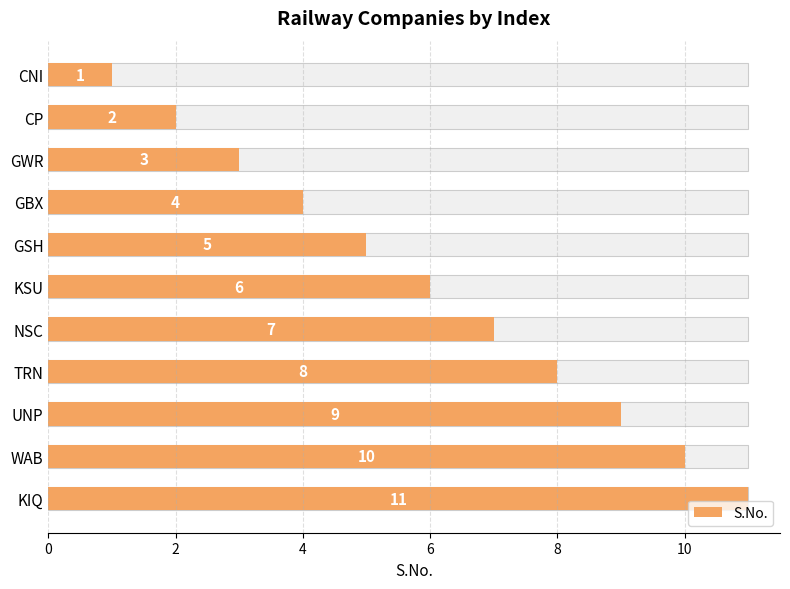

What is the smallest value displayed?

1